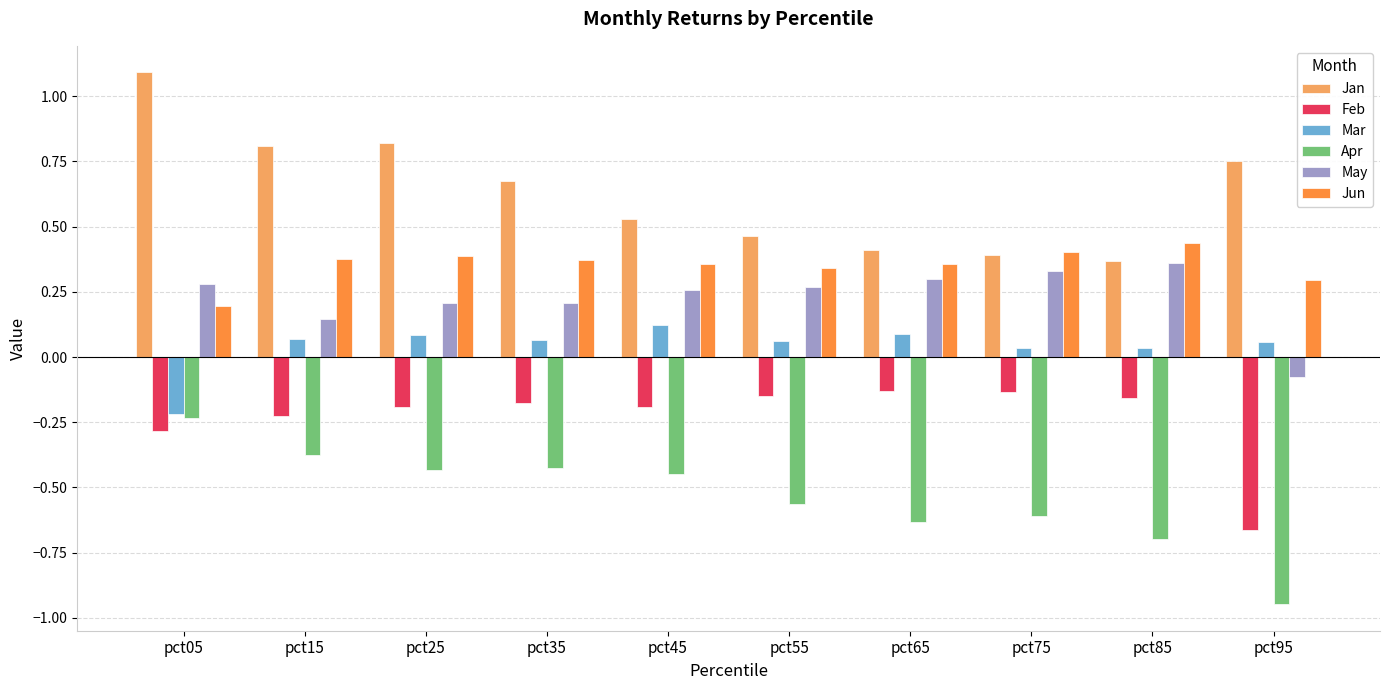

Is the value of May at pct45 greater than the value of Jan at pct15?

No